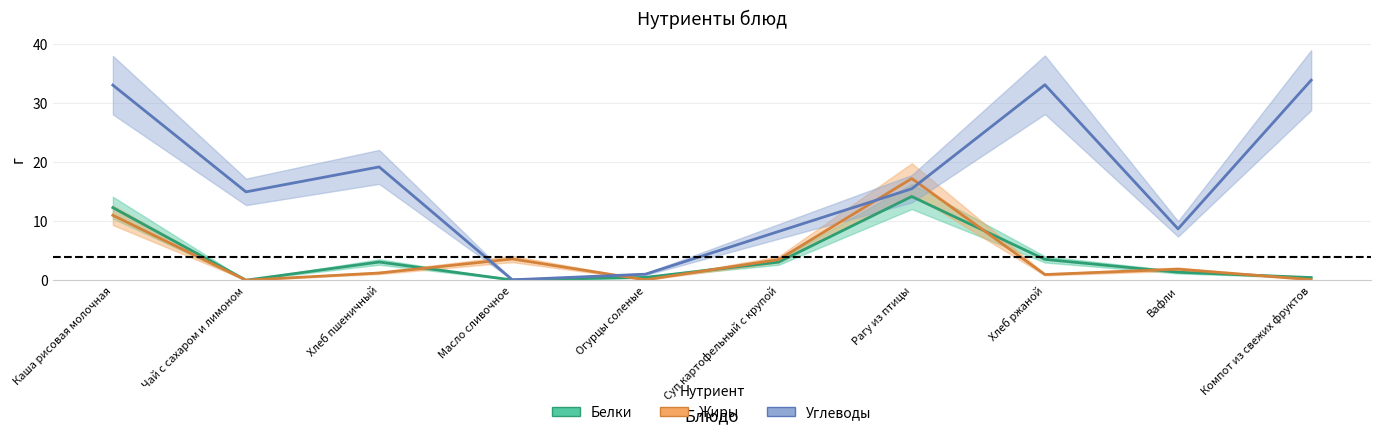

Reading left to right, transcribe all the data shown in this chart.

Белки: 12.3	0.0	3.1	0.0	0.5	3.1	14.2	3.5	1.4	0.5
Жиры: 11.0	0.0	1.2	3.6	0.1	3.5	17.2	1.0	1.9	0.1
Углеводы: 33.1	15.0	19.2	0.1	1.0	8.3	15.5	33.1	8.7	33.9